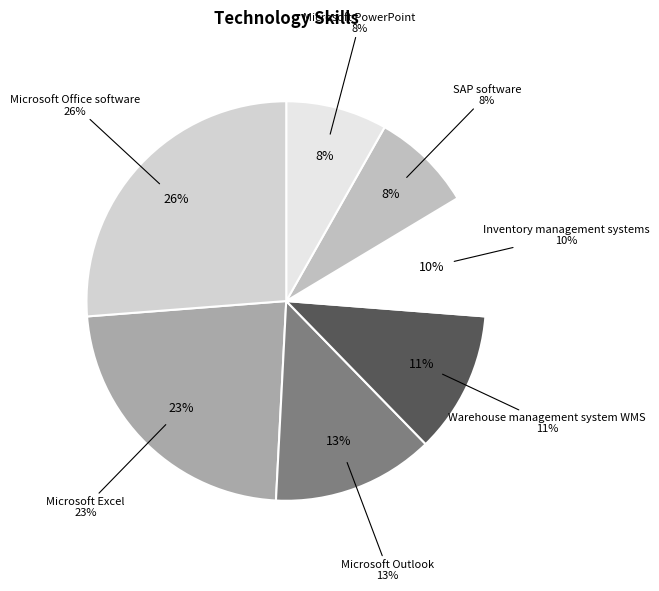

Is the sum of Microsoft Office software and Microsoft Excel greater than half?

No